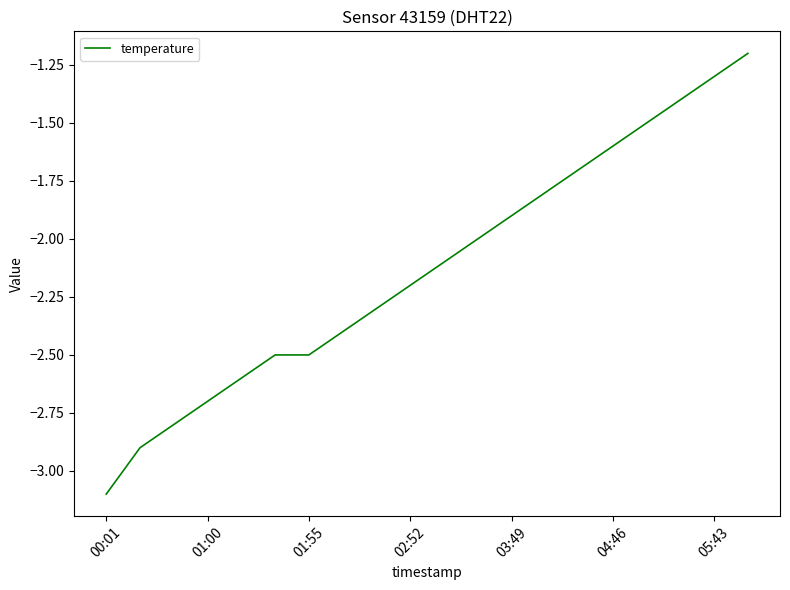

What is the greatest value displayed?

-1.2